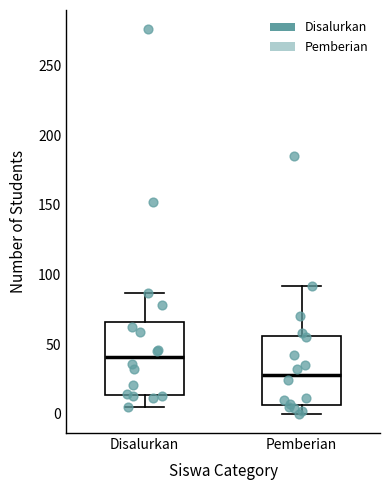

Where does the lower whisker of the box for Pemberian end on the y-axis? The values are not printed on the chart, so give them approximately, as read against the axis.

0